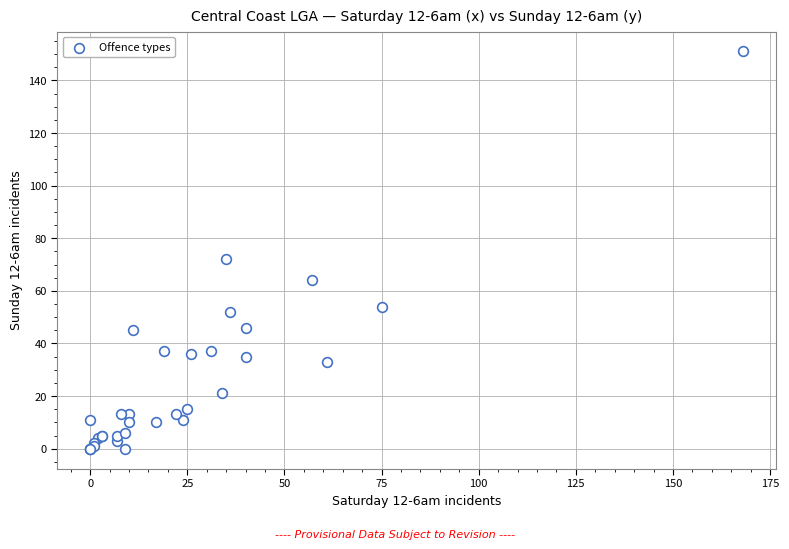

What Y value in the scatter plot is closest to 75?

72